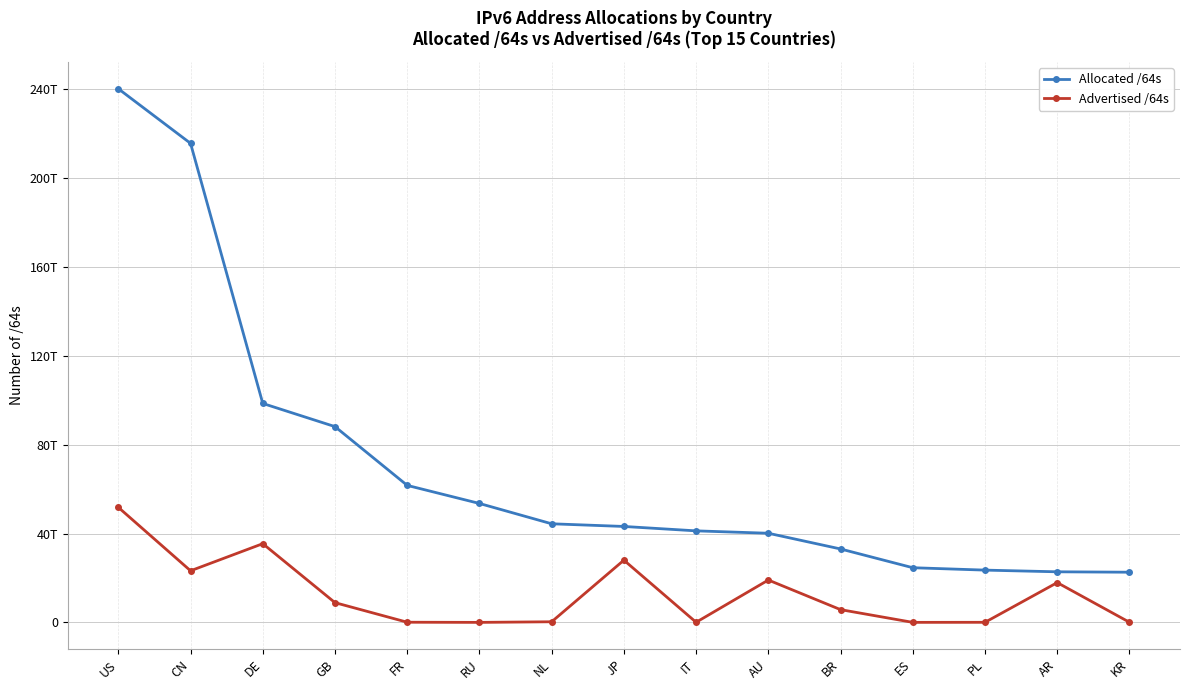

What is the sum of the Allocated /64s values at US and CN?

455907602661376